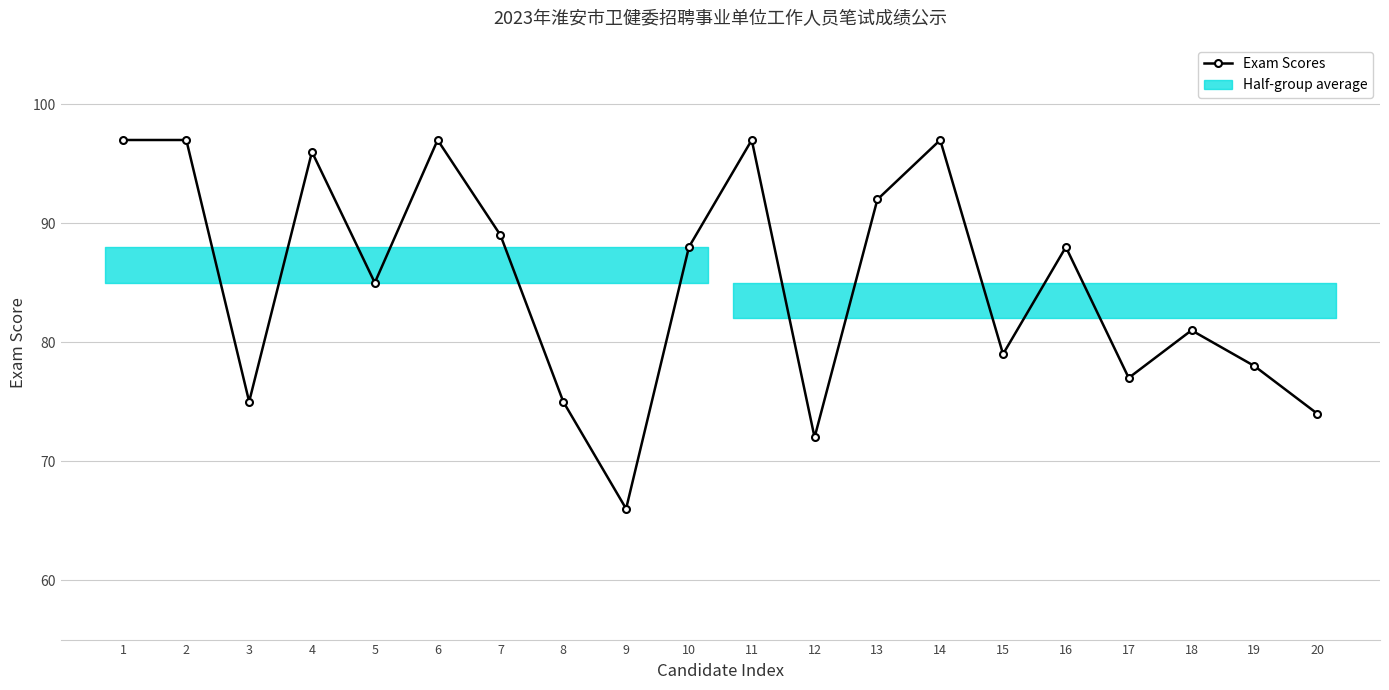

The value at 1 is 97. True or false?

True